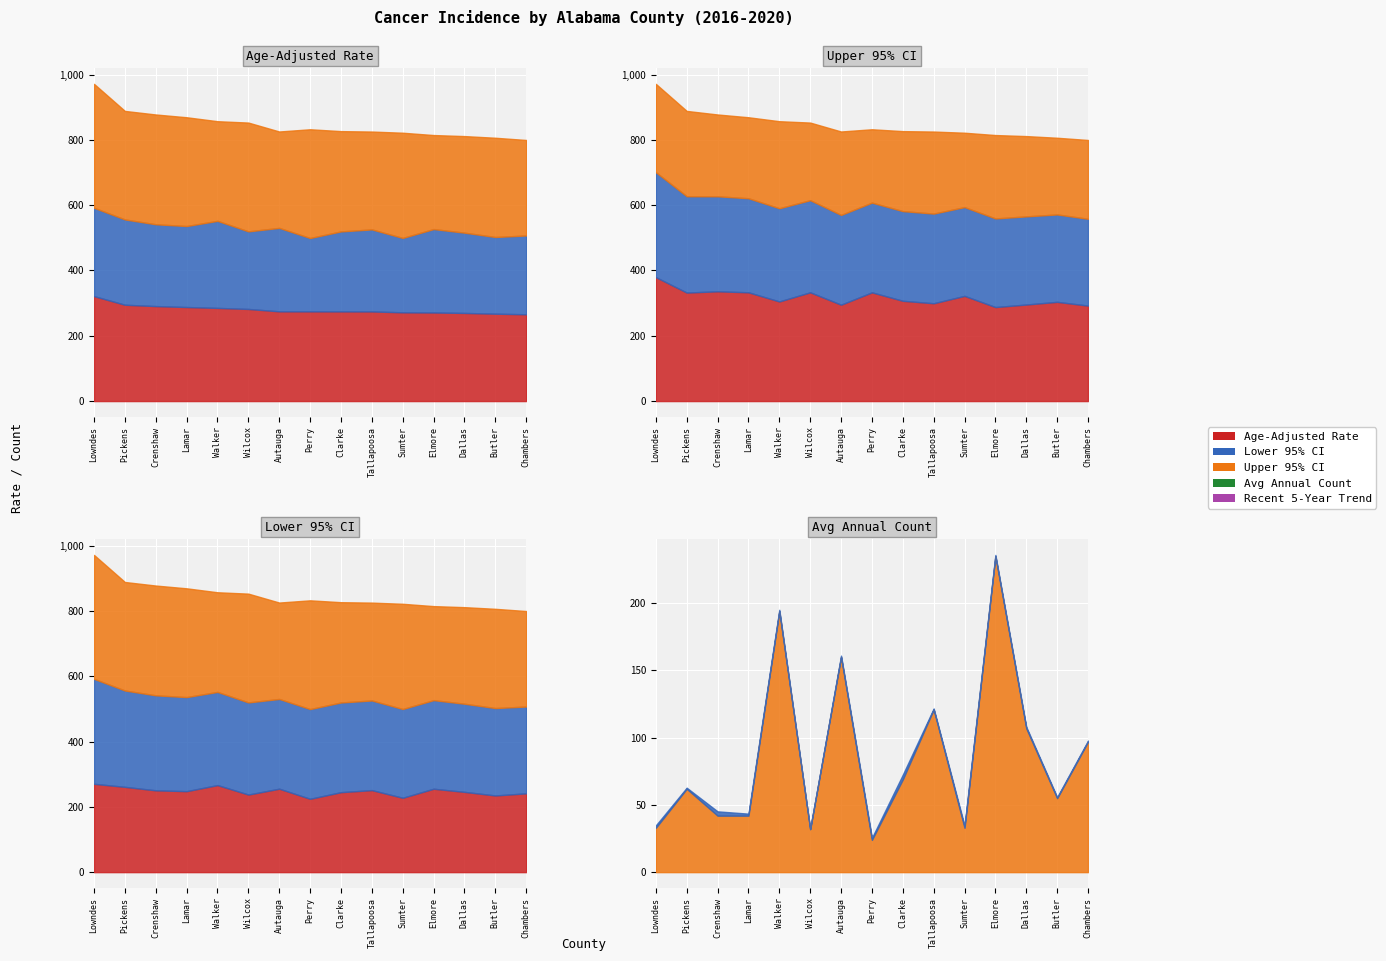

The value of Age-Adjusted Rate at Lowndes is 95.7. True or false?

False